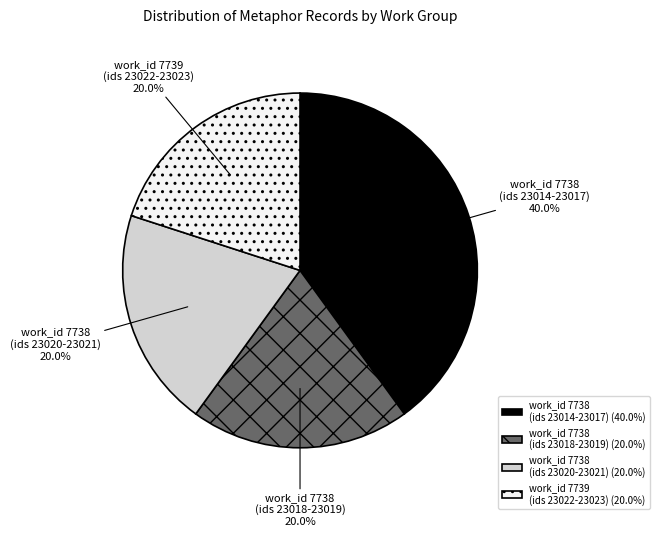

Does any single category account for the majority?

No